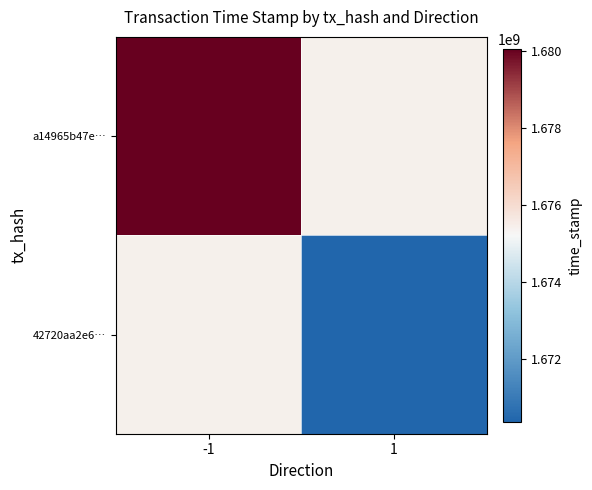

At how many categories does at least one series exceed 1675704410?

1